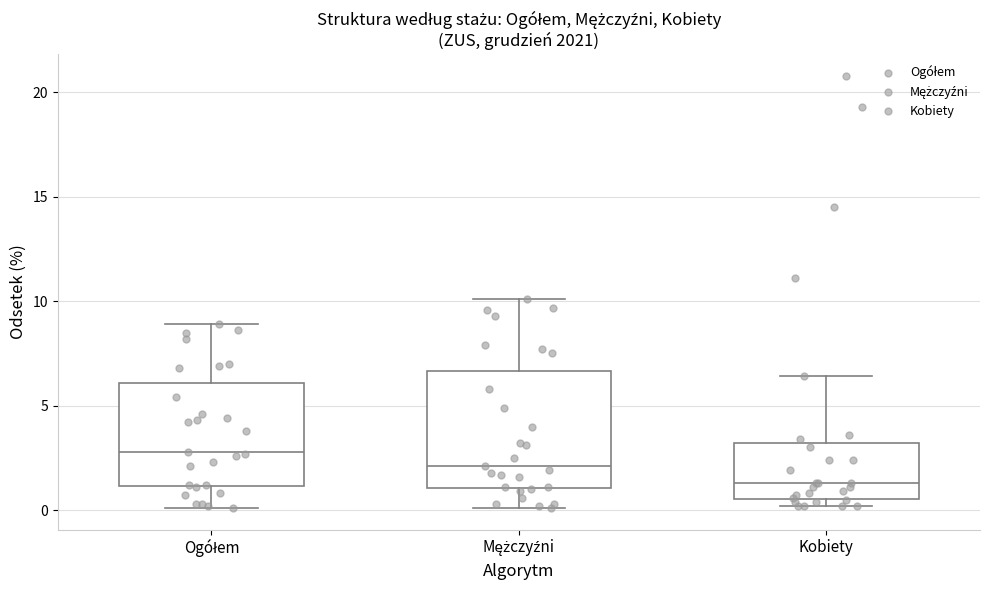

Comparing the boxes themselves (not the whiskers), which one is the tallest?

Mężczyźni